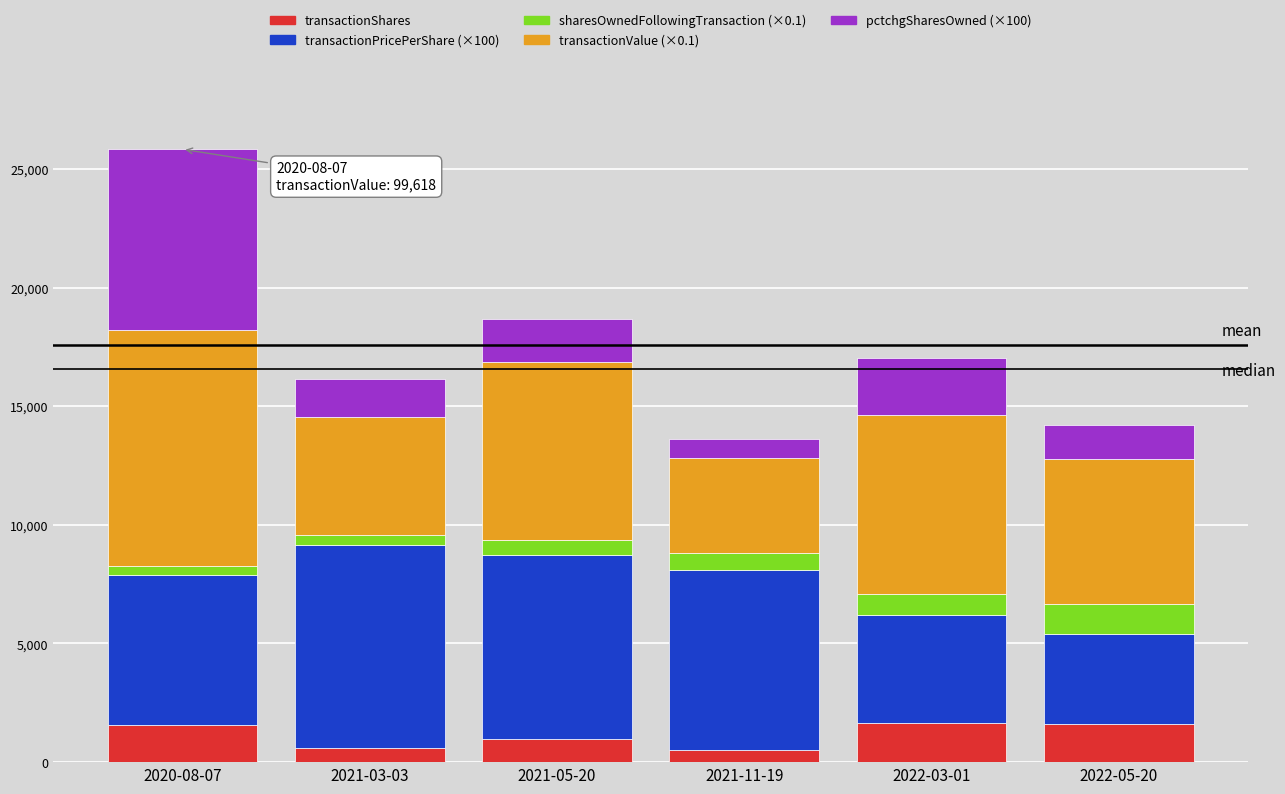

What is the sum of all transactionShares values?

6900.0